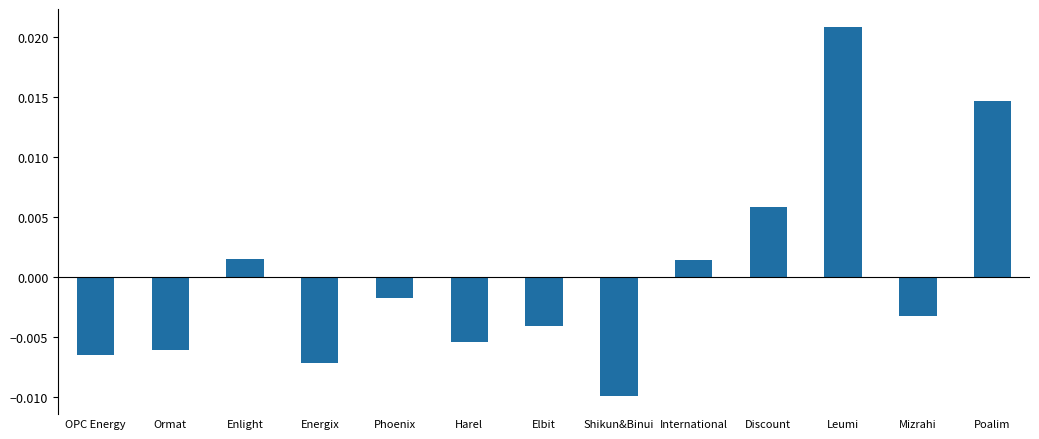

Where does the data first go above 0?

Enlight